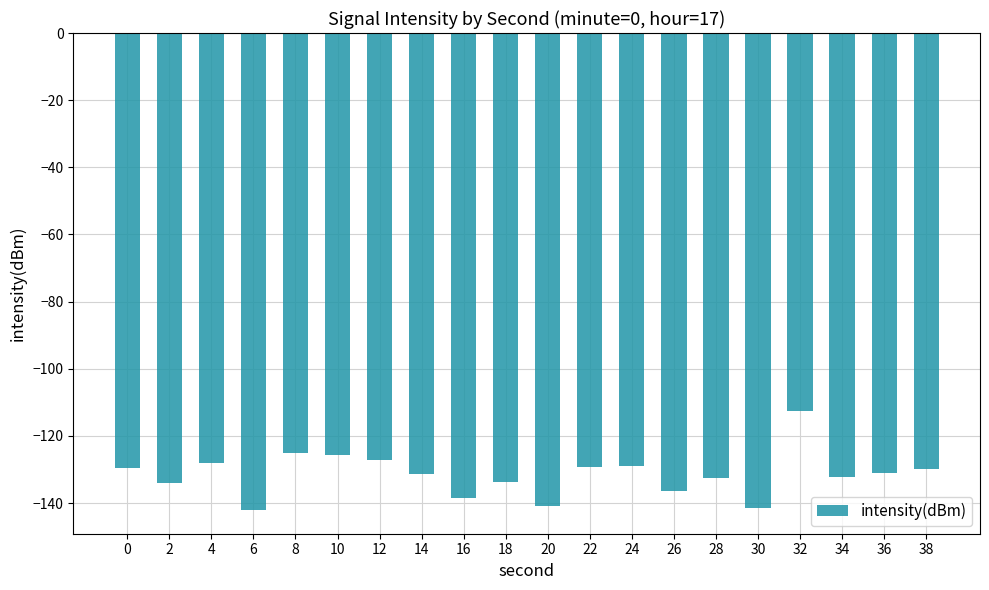

How many data points does each series have?

20